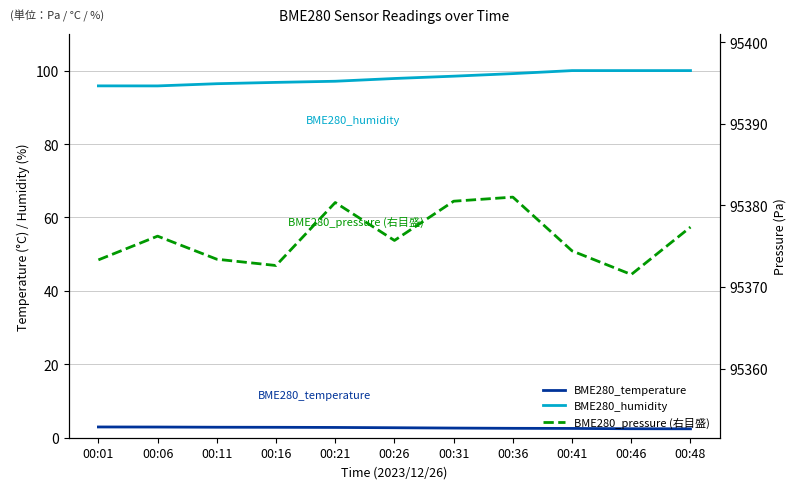

Count the number of categories in the chart.

11